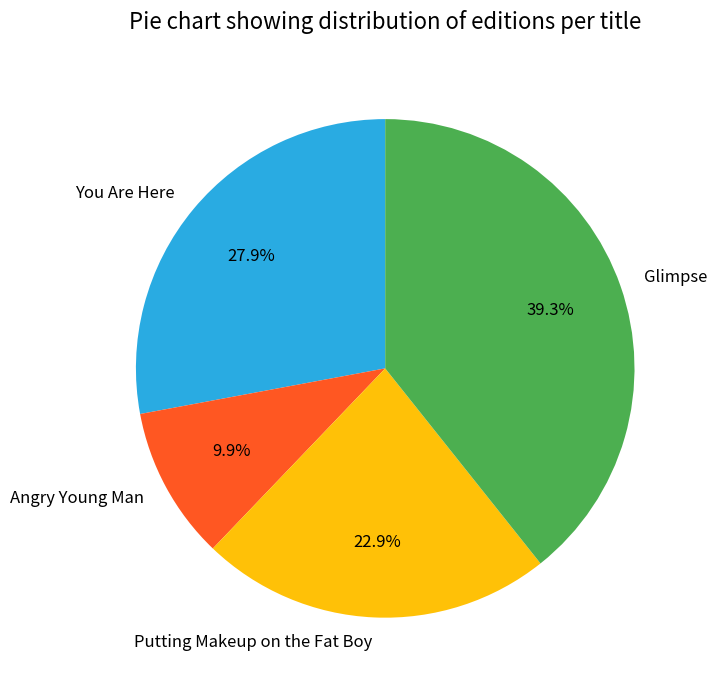

To the nearest percent, what percentage of the pie is Glimpse?

39%